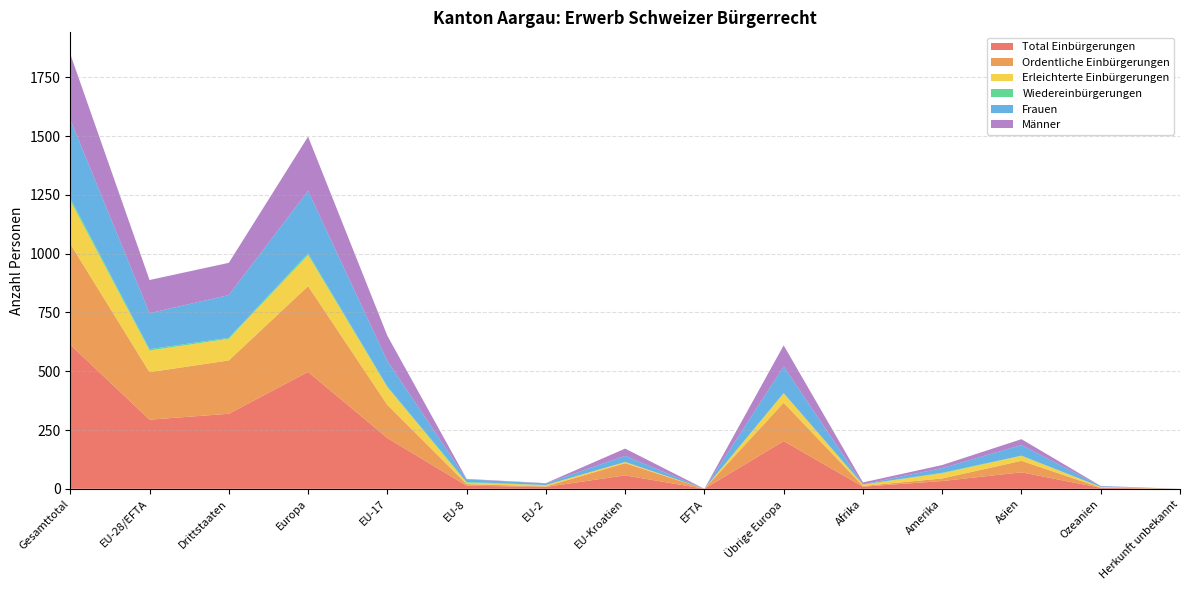

Reading left to right, extract all data points from this chart.

Total Einbürgerungen: Gesamttotal=613	EU-28/EFTA=294	Drittstaaten=319	Europa=497	EU-17=216	EU-8=13	EU-2=8	EU-Kroatien=57	EFTA=0	Übrige Europa=203	Afrika=9	Amerika=33	Asien=70	Ozeanien=4	Herkunft unbekannt=0
Ordentliche Einbürgerungen: Gesamttotal=429	EU-28/EFTA=202	Drittstaaten=227	Europa=365	EU-17=141	EU-8=7	EU-2=2	EU-Kroatien=52	EFTA=0	Übrige Europa=163	Afrika=3	Amerika=11	Asien=49	Ozeanien=1	Herkunft unbekannt=0
Erleichterte Einbürgerungen: Gesamttotal=184	EU-28/EFTA=92	Drittstaaten=92	Europa=132	EU-17=75	EU-8=6	EU-2=6	EU-Kroatien=5	EFTA=0	Übrige Europa=40	Afrika=6	Amerika=22	Asien=21	Ozeanien=3	Herkunft unbekannt=0
Wiedereinbürgerungen: Gesamttotal=10	EU-28/EFTA=6	Drittstaaten=4	Europa=7	EU-17=3	EU-8=3	EU-2=0	EU-Kroatien=0	EFTA=0	Übrige Europa=1	Afrika=0	Amerika=2	Asien=1	Ozeanien=0	Herkunft unbekannt=0
Frauen: Gesamttotal=335	EU-28/EFTA=153	Drittstaaten=182	Europa=266	EU-17=109	EU-8=11	EU-2=7	EU-Kroatien=26	EFTA=0	Übrige Europa=113	Afrika=1	Amerika=20	Asien=45	Ozeanien=3	Herkunft unbekannt=0
Männer: Gesamttotal=278	EU-28/EFTA=141	Drittstaaten=137	Europa=231	EU-17=107	EU-8=2	EU-2=1	EU-Kroatien=31	EFTA=0	Übrige Europa=90	Afrika=8	Amerika=13	Asien=25	Ozeanien=1	Herkunft unbekannt=0